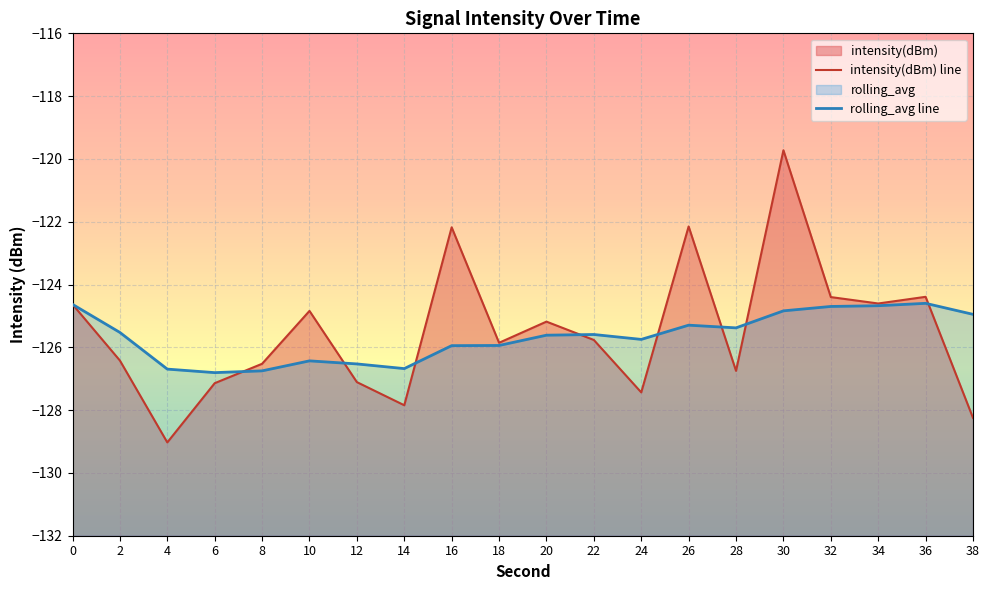

What is the value of the intensity(dBm) line point at the 11th from the left?

-125.2